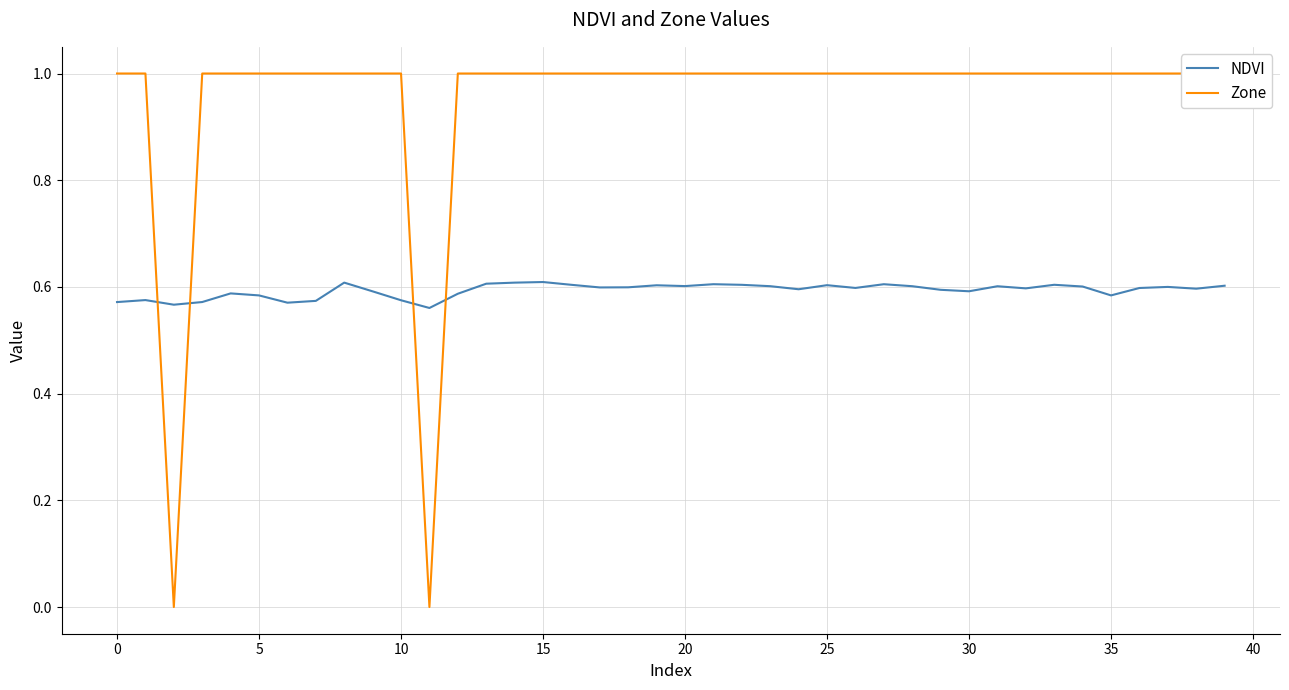

What is the label of the 24th point from the left?

23